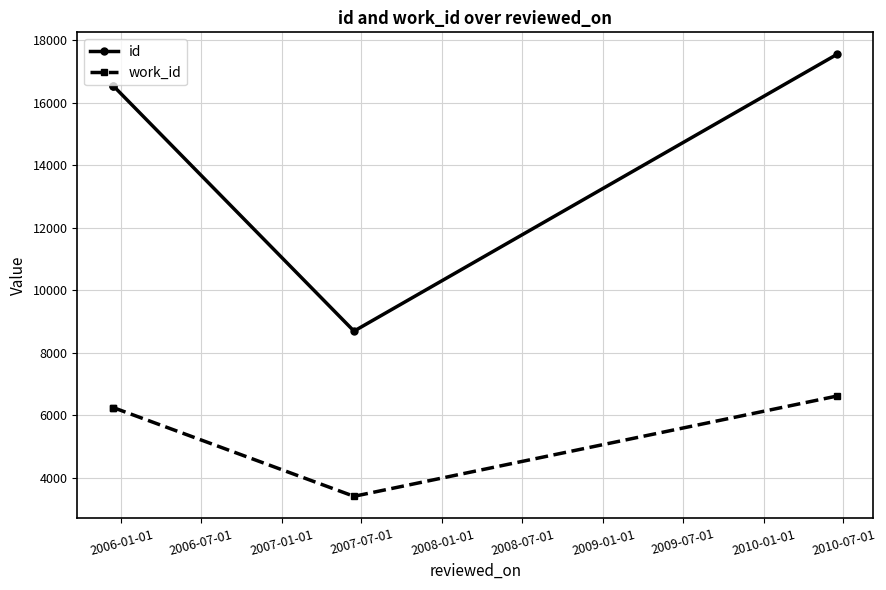

Is this an area chart (filled region under the line)?

No